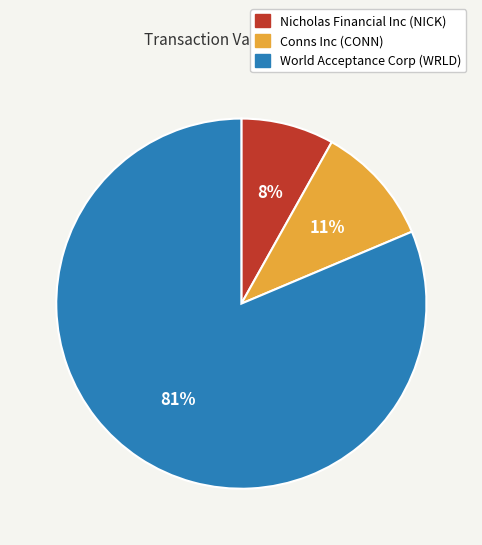

To the nearest percent, what is the difference between the largest and smallest slice percentages?

73%